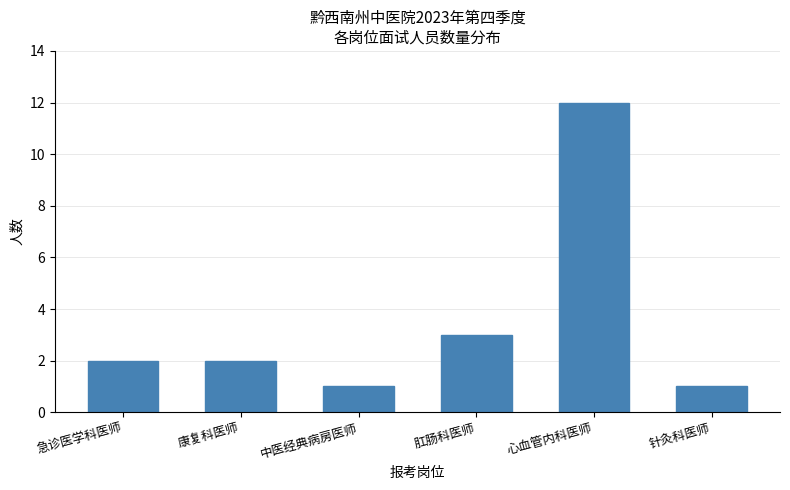

Reading left to right, transcribe all the data shown in this chart.

急诊医学科医师=2	康复科医师=2	中医经典病房医师=1	肛肠科医师=3	心血管内科医师=12	针灸科医师=1